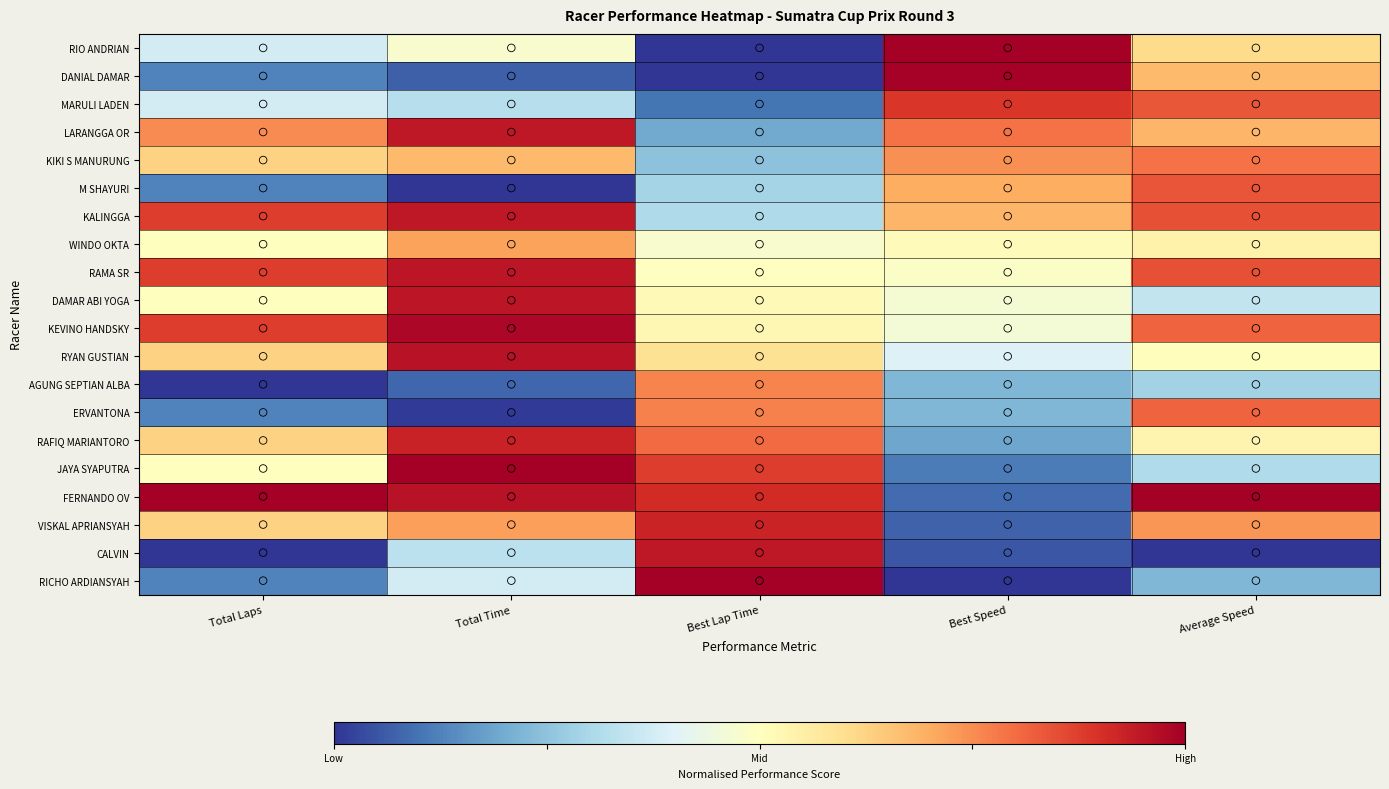

Reading left to right, transcribe all the data shown in this chart.

RIO ANDRIAN: Total Laps=0.4	Total Time=0.5	Best Lap Time=0.0	Best Speed=1.0	Average Speed=0.6
DANIAL DAMAR: Total Laps=0.1	Total Time=0.1	Best Lap Time=0.0	Best Speed=1.0	Average Speed=0.7
MARULI LADEN: Total Laps=0.4	Total Time=0.3	Best Lap Time=0.1	Best Speed=0.9	Average Speed=0.8
LARANGGA OR: Total Laps=0.8	Total Time=0.9	Best Lap Time=0.2	Best Speed=0.8	Average Speed=0.7
KIKI S MANURUNG: Total Laps=0.6	Total Time=0.7	Best Lap Time=0.2	Best Speed=0.7	Average Speed=0.8
M SHAYURI: Total Laps=0.1	Total Time=0.0	Best Lap Time=0.3	Best Speed=0.7	Average Speed=0.8
KALINGGA: Total Laps=0.9	Total Time=0.9	Best Lap Time=0.3	Best Speed=0.7	Average Speed=0.8
WINDO OKTA: Total Laps=0.5	Total Time=0.7	Best Lap Time=0.5	Best Speed=0.5	Average Speed=0.5
RAMA SR: Total Laps=0.9	Total Time=1.0	Best Lap Time=0.5	Best Speed=0.5	Average Speed=0.8
DAMAR ABI YOGA: Total Laps=0.5	Total Time=0.9	Best Lap Time=0.5	Best Speed=0.5	Average Speed=0.3
KEVINO HANDSKY: Total Laps=0.9	Total Time=1.0	Best Lap Time=0.5	Best Speed=0.5	Average Speed=0.8
RYAN GUSTIAN: Total Laps=0.6	Total Time=1.0	Best Lap Time=0.6	Best Speed=0.4	Average Speed=0.5
AGUNG SEPTIAN ALBA: Total Laps=0.0	Total Time=0.1	Best Lap Time=0.8	Best Speed=0.2	Average Speed=0.3
ERVANTONA: Total Laps=0.1	Total Time=0.0	Best Lap Time=0.8	Best Speed=0.2	Average Speed=0.8
RAFIQ MARIANTORO: Total Laps=0.6	Total Time=0.9	Best Lap Time=0.8	Best Speed=0.2	Average Speed=0.5
JAYA SYAPUTRA: Total Laps=0.5	Total Time=1.0	Best Lap Time=0.9	Best Speed=0.1	Average Speed=0.3
FERNANDO OV: Total Laps=1.0	Total Time=1.0	Best Lap Time=0.9	Best Speed=0.1	Average Speed=1.0
VISKAL APRIANSYAH: Total Laps=0.6	Total Time=0.7	Best Lap Time=0.9	Best Speed=0.1	Average Speed=0.7
CALVIN: Total Laps=0.0	Total Time=0.3	Best Lap Time=0.9	Best Speed=0.1	Average Speed=0.0
RICHO ARDIANSYAH: Total Laps=0.1	Total Time=0.4	Best Lap Time=1.0	Best Speed=0.0	Average Speed=0.2